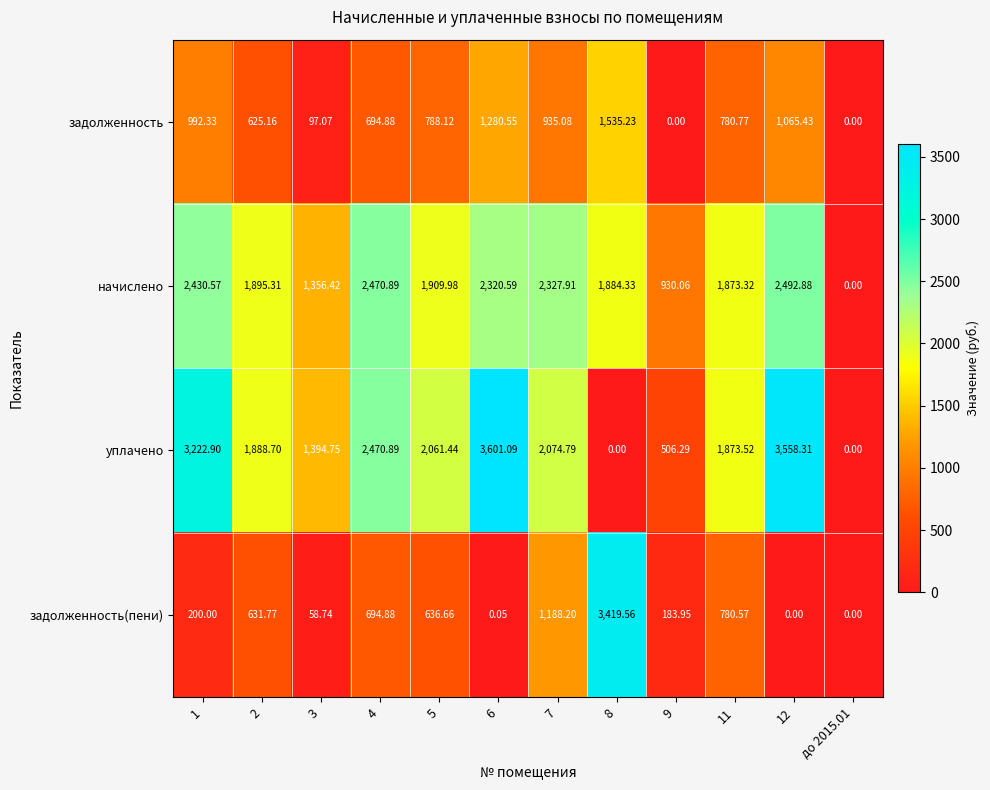

Which series has the largest total across all categories?

уплачено